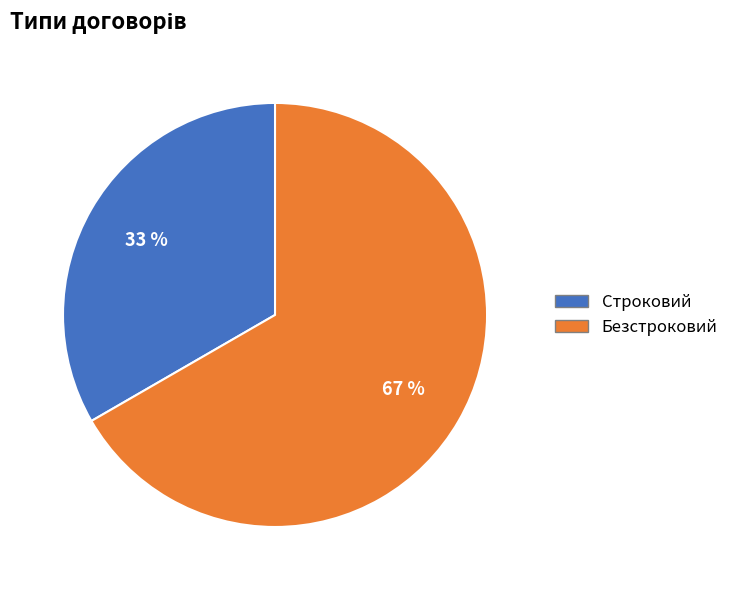

How many segments does this pie chart have?

2